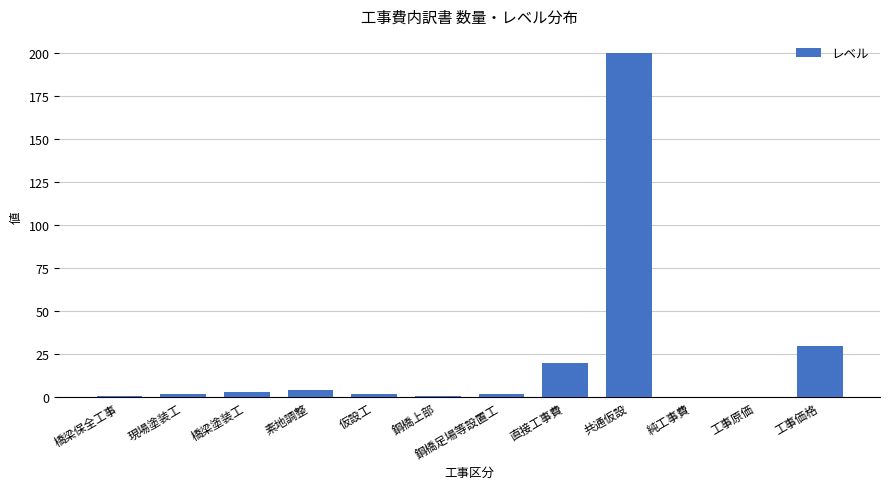

How many data points does each series have?

12